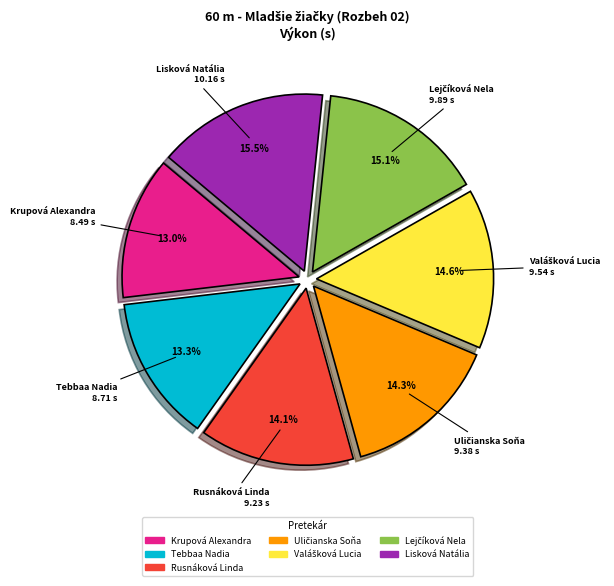

What percentage is NOT represented by Krupová Alexandra?

87.0%